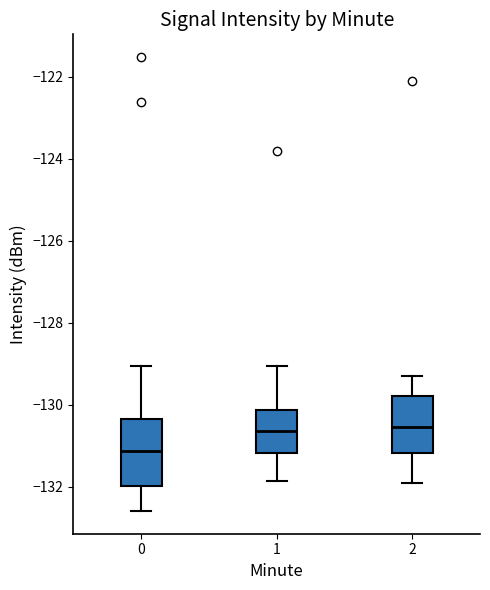

Where is the lower edge of the box at x = 1 on the y-axis? The values are not printed on the chart, so give them approximately, as read against the axis.

-131.2